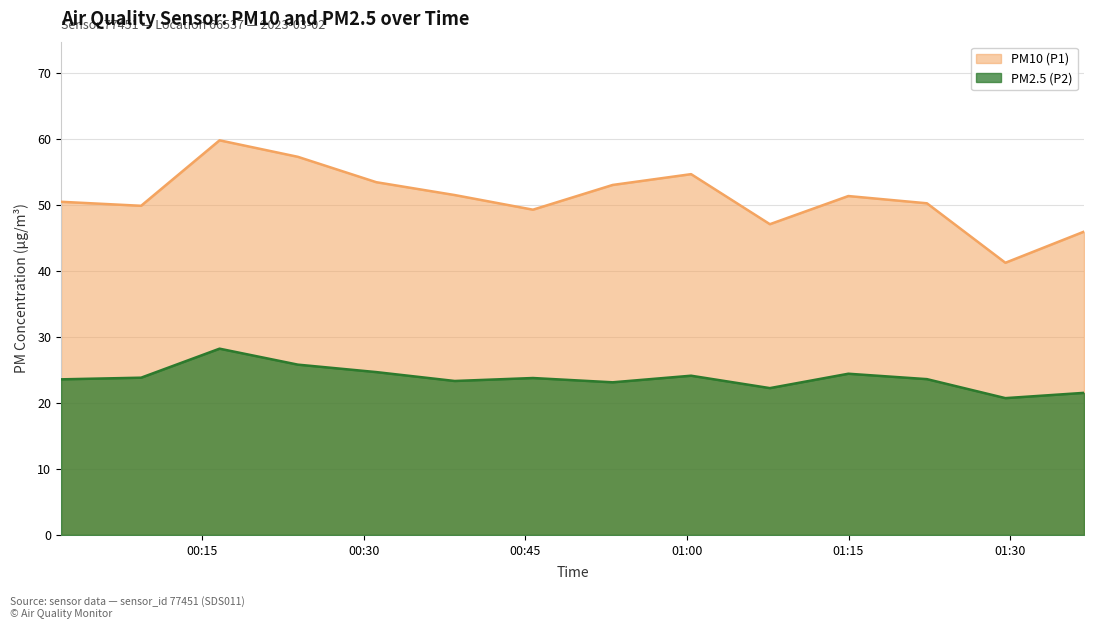

Where does the PM10 (P1) series first go above 51?

00:16